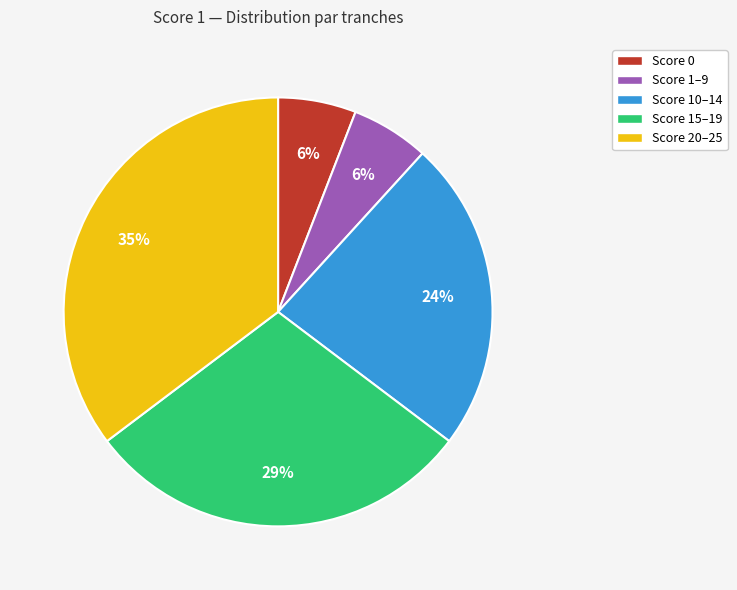

To the nearest percent, what is the difference between the largest and smallest slice percentages?

29%